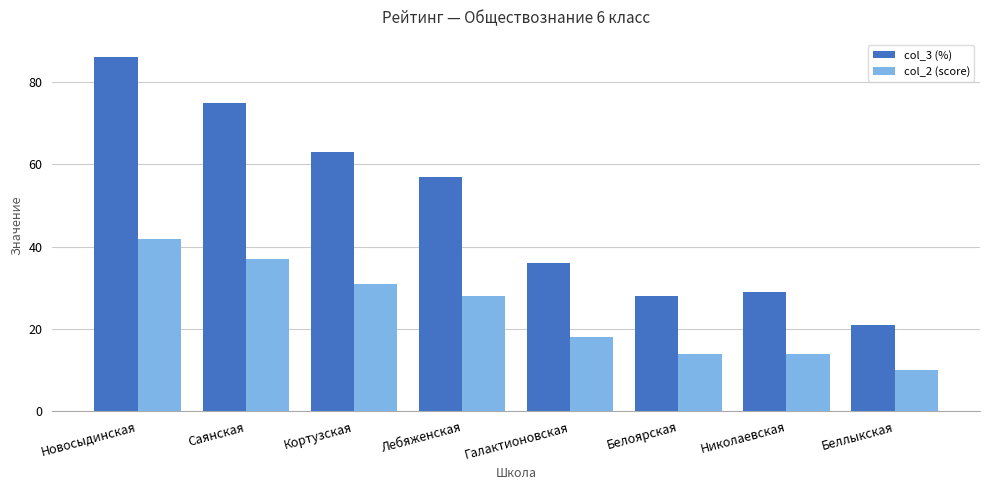

What is the label of the 4th bar from the left?

Лебяженская